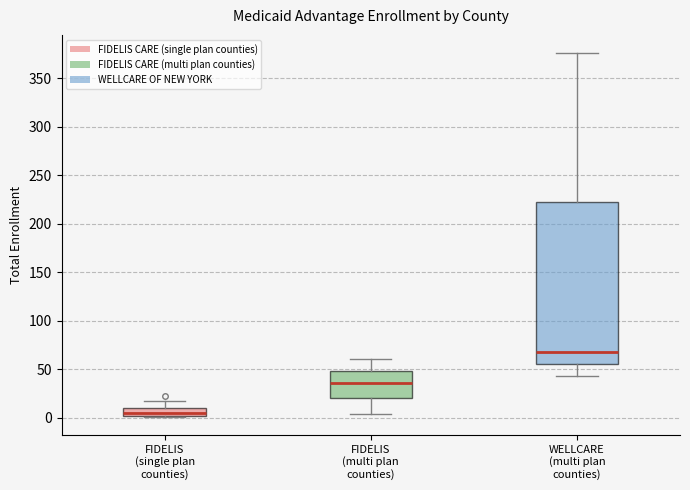

Which box's median line is the highest?

WELLCARE (multi plan counties)